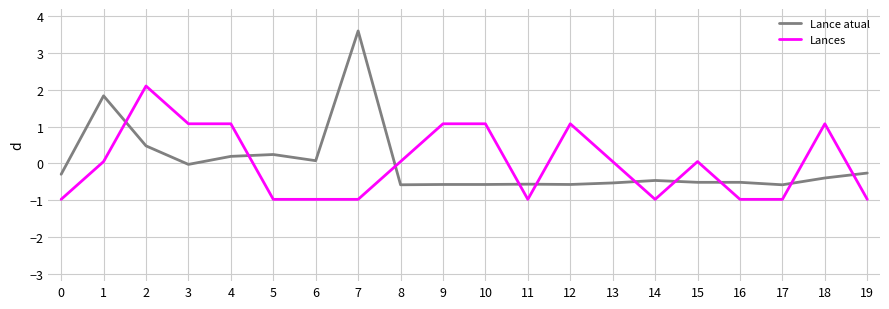

The Lances series shows 0.1 at 1. True or false?

True